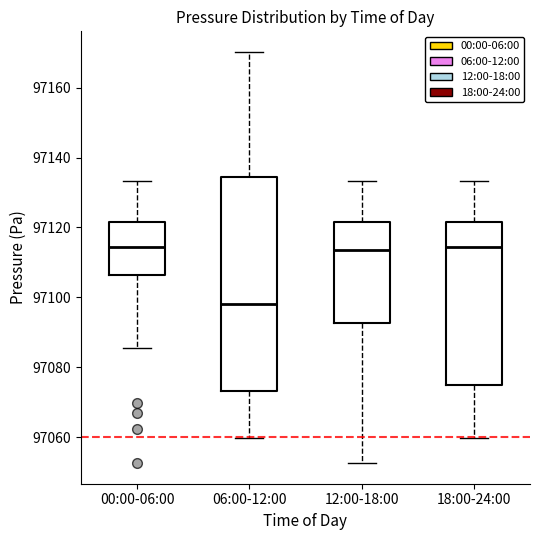

Reading left to right, transcribe this box plot: for each box, give where its median line is, the range the box spans, and where its two whiskers end, as read against the y-axis. The values are not printed on the chart, so give them approximately, as read against the axis.

00:00-06:00: median 97114, box 97106 to 97122, whiskers 97086 to 97134
06:00-12:00: median 97098, box 97074 to 97134, whiskers 97060 to 97170
12:00-18:00: median 97114, box 97092 to 97122, whiskers 97052 to 97134
18:00-24:00: median 97114, box 97074 to 97122, whiskers 97060 to 97134